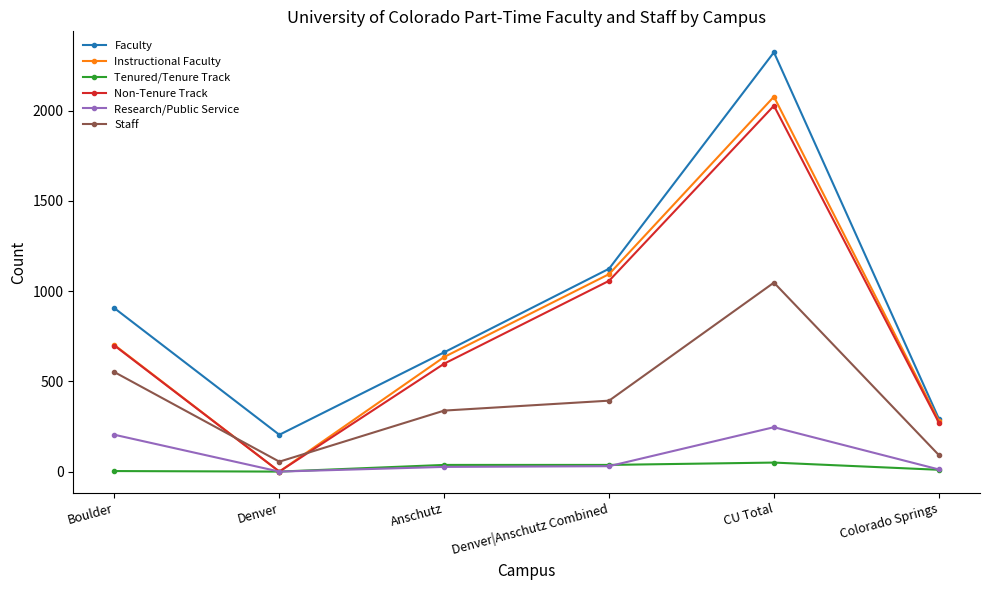

What is the greatest value displayed?

2323